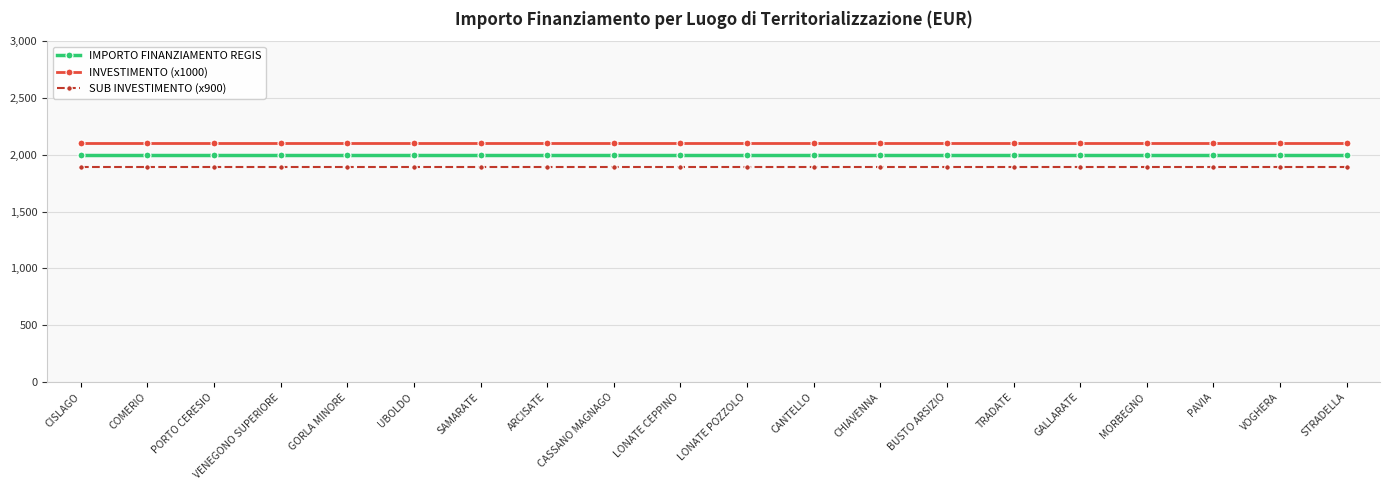

What is the label of the 14th point from the left?

BUSTO ARSIZIO